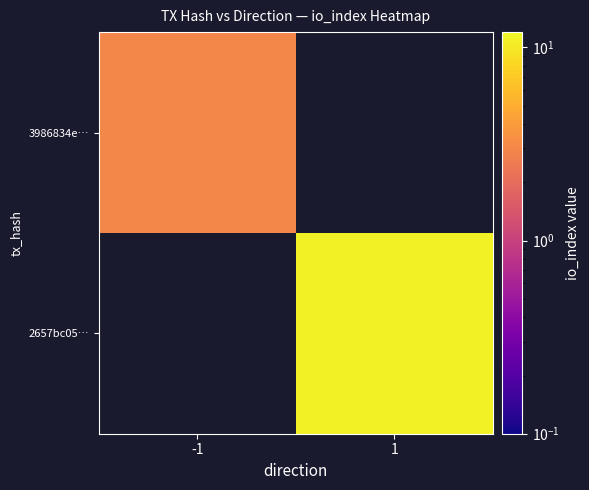

True or false: 2657bc05… has a value of 14.9 at 1.

False